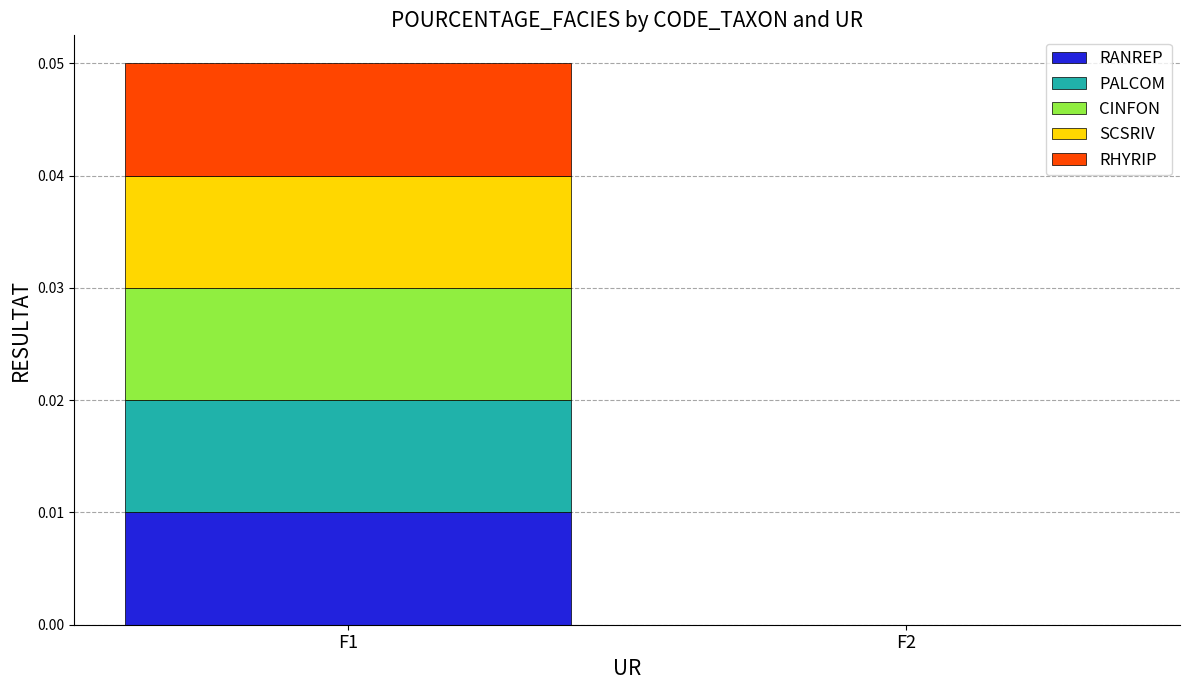

How many categories are shown in the chart?

2